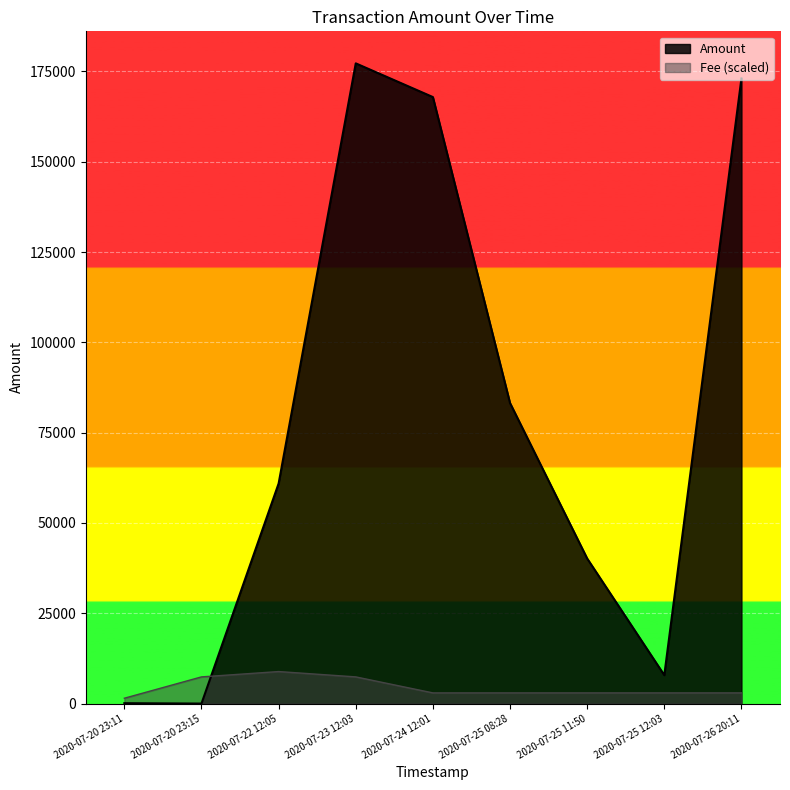

The Amount series shows 88021.9 at 2020-07-22 12:05. True or false?

False